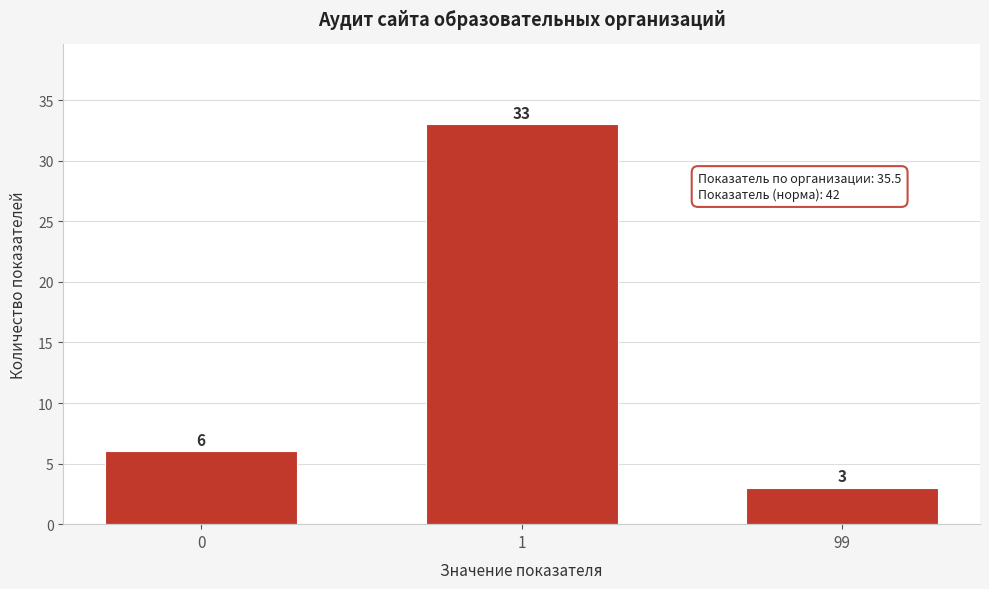

Reading left to right, extract all data points from this chart.

0=6	1=33	99=3